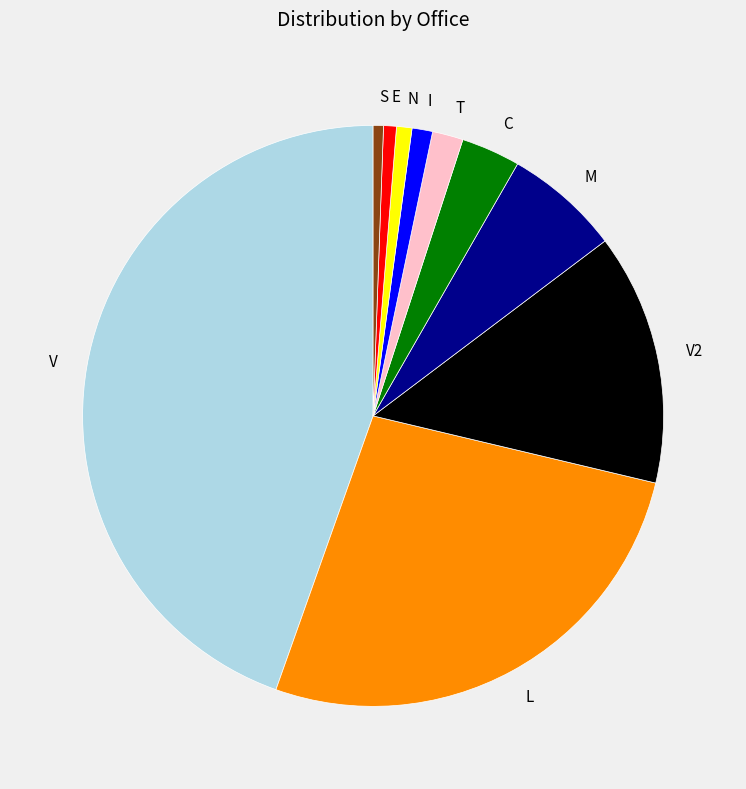

Which category has the biggest portion of the pie?

V